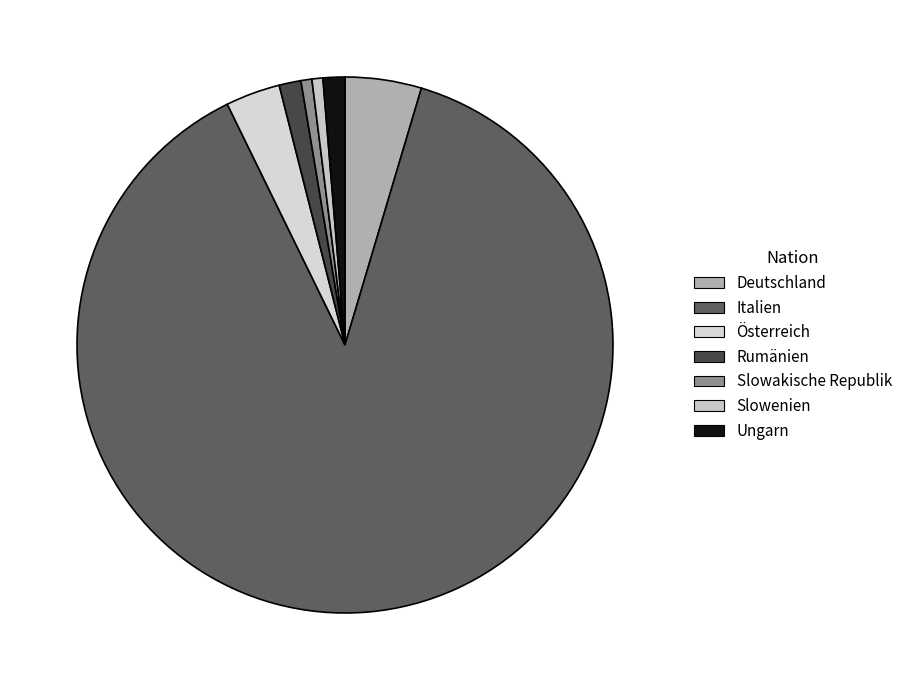

What is the change in value from Deutschland to Österreich?

-2